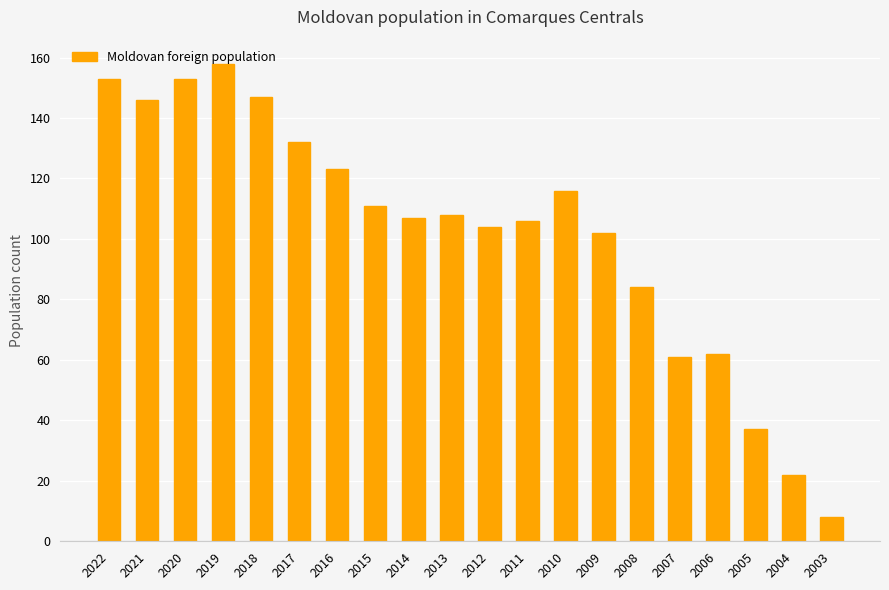

Is it true that the value at 2017 is 74?

False